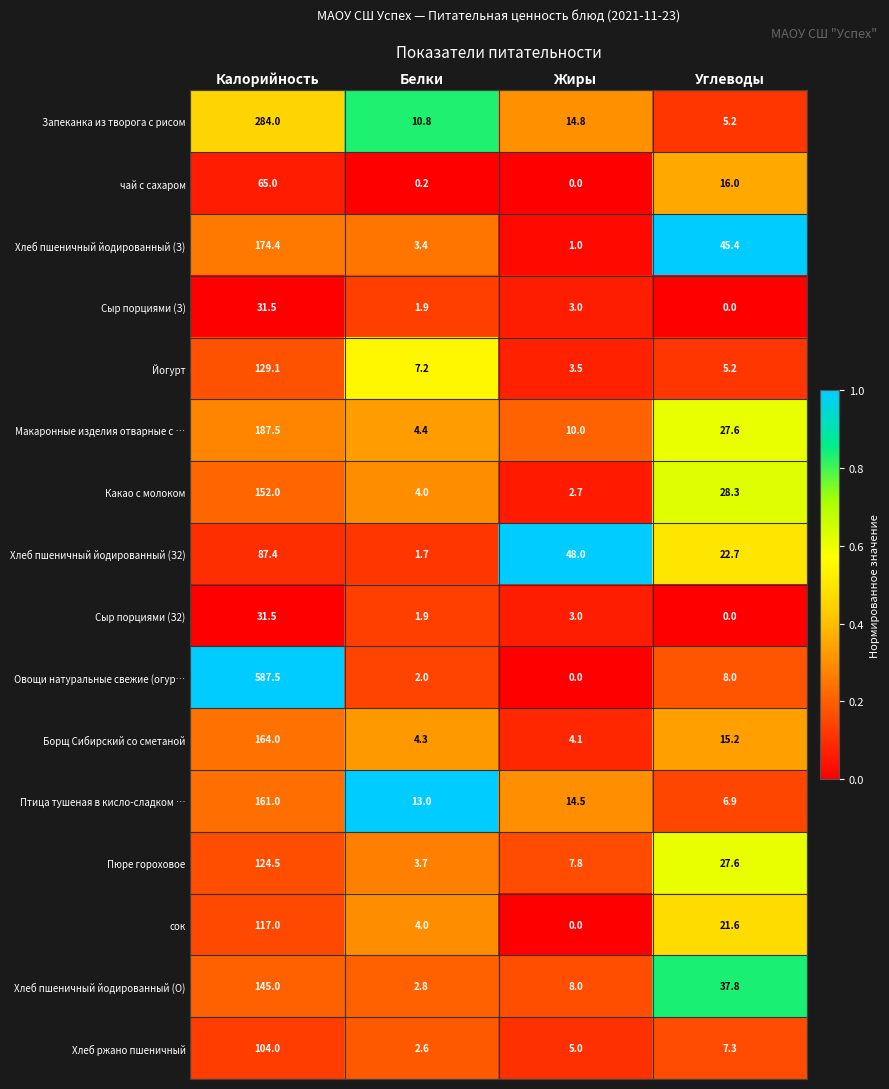

How many data points does each series have?

4